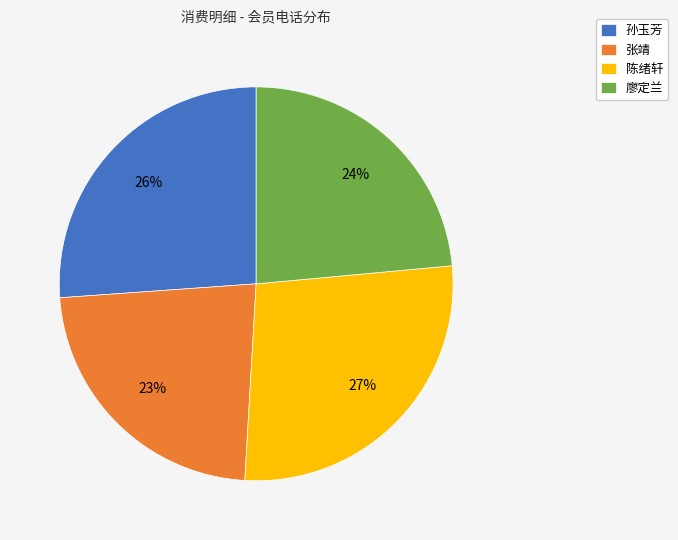

The 陈绪轩 slice represents 27% of the pie. True or false?

True